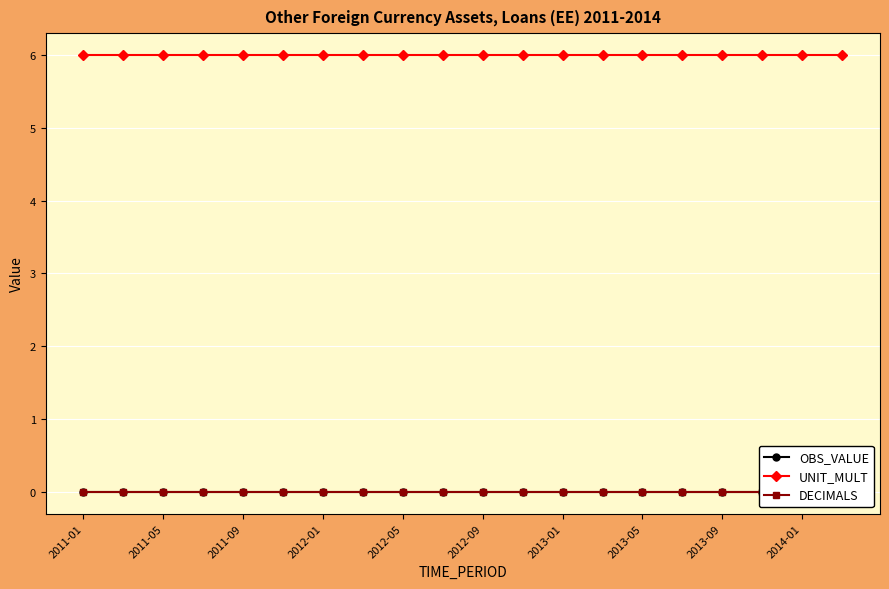

True or false: UNIT_MULT and DECIMALS intersect in this chart.

False